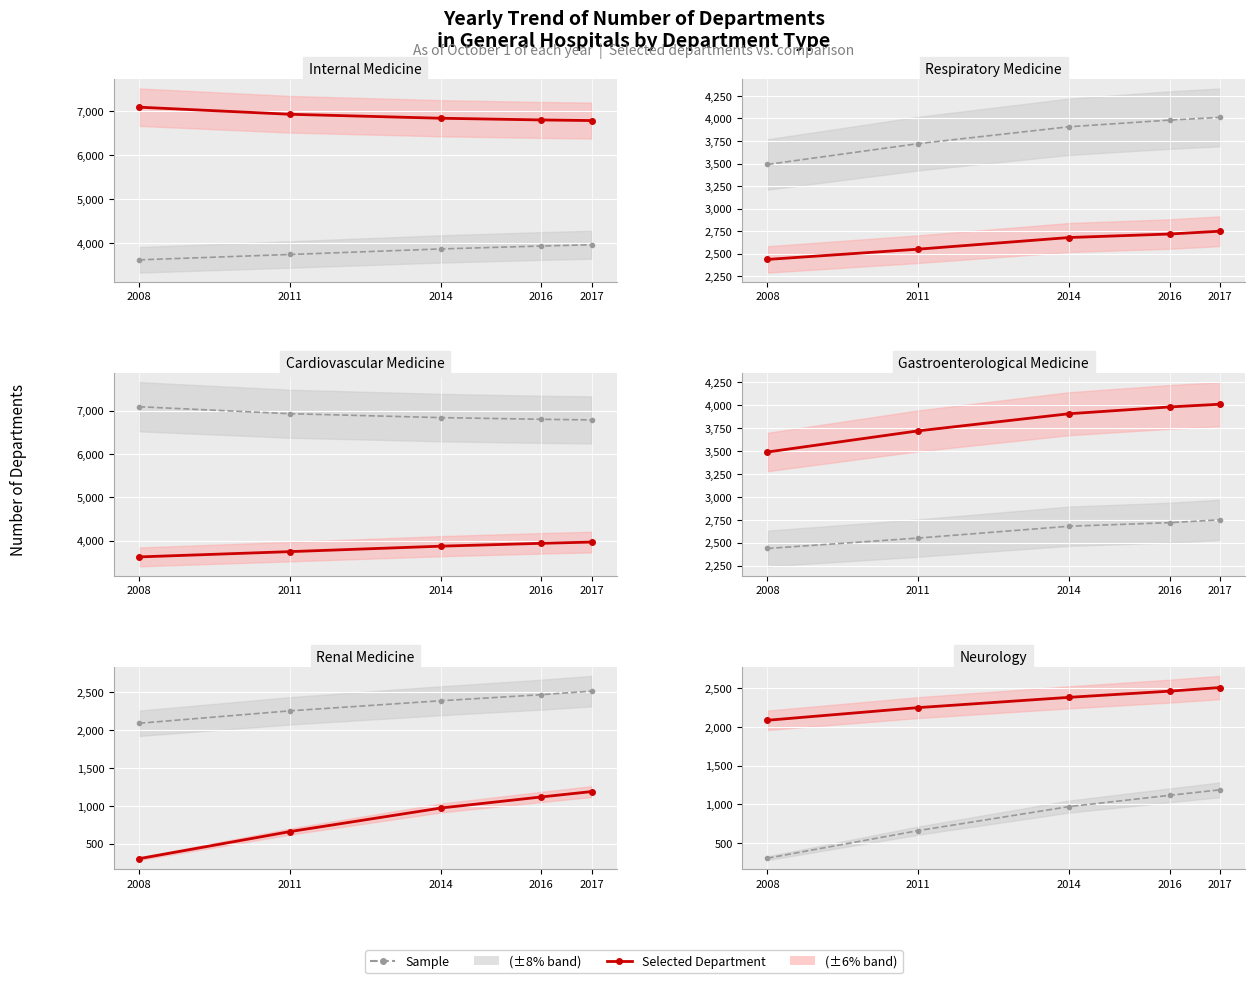

Which series has the largest total across all categories?

Selected Department